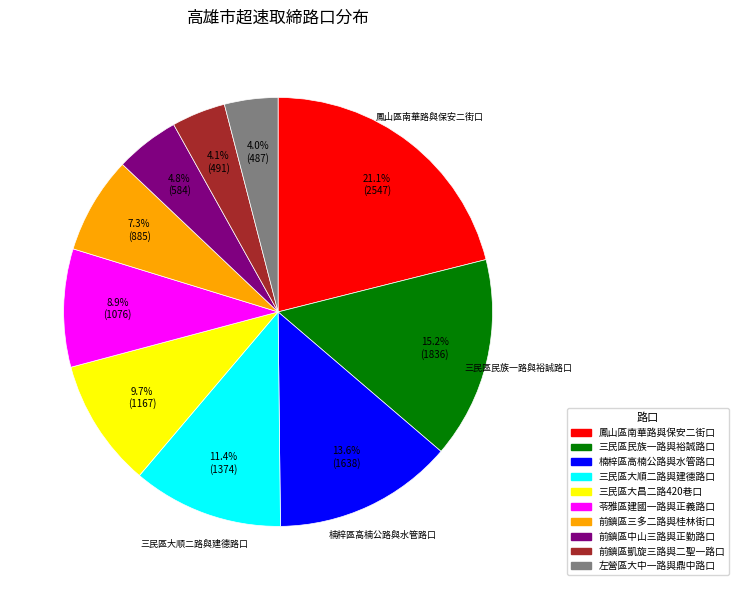

Do 三民區大順二路與建德路口 and 三民區民族一路與裕誠路口 together represent more than half of the pie?

No